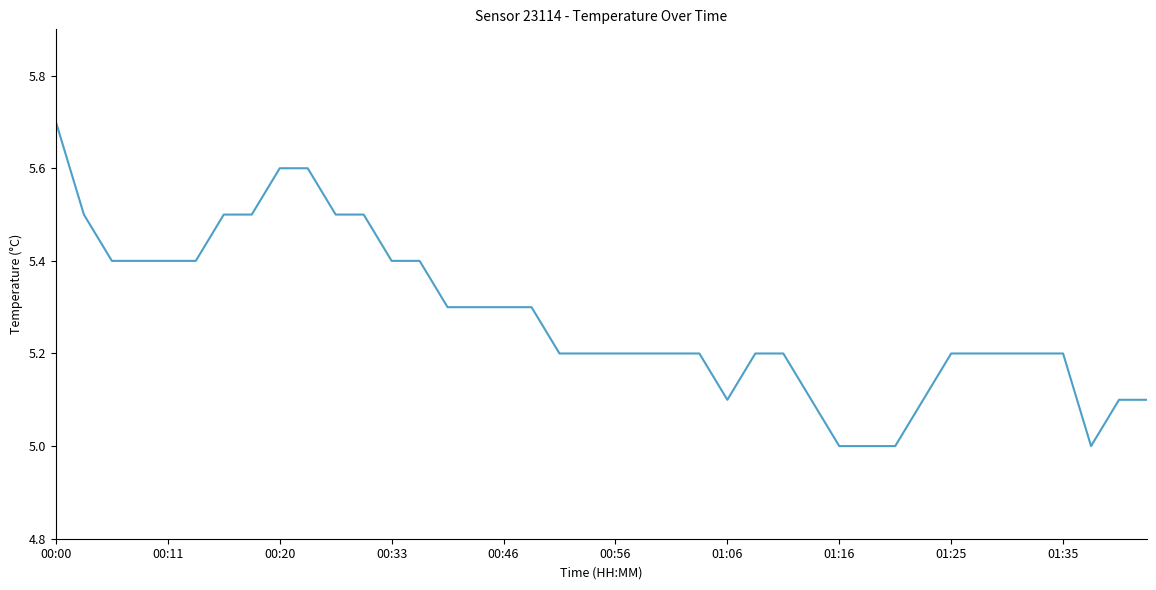

What is the greatest value displayed?

5.7